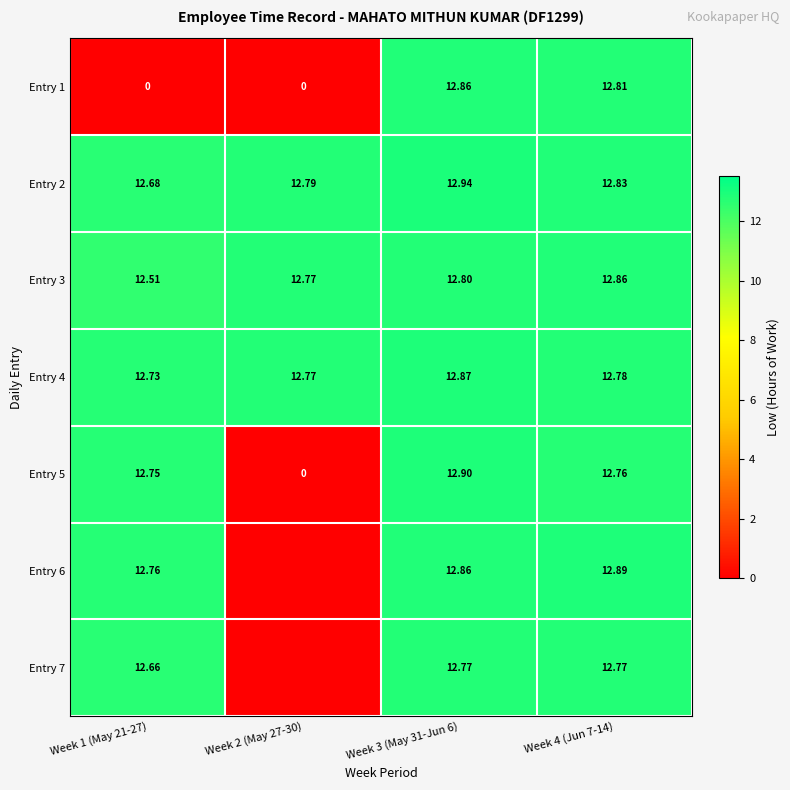

How many series are shown in this chart?

7